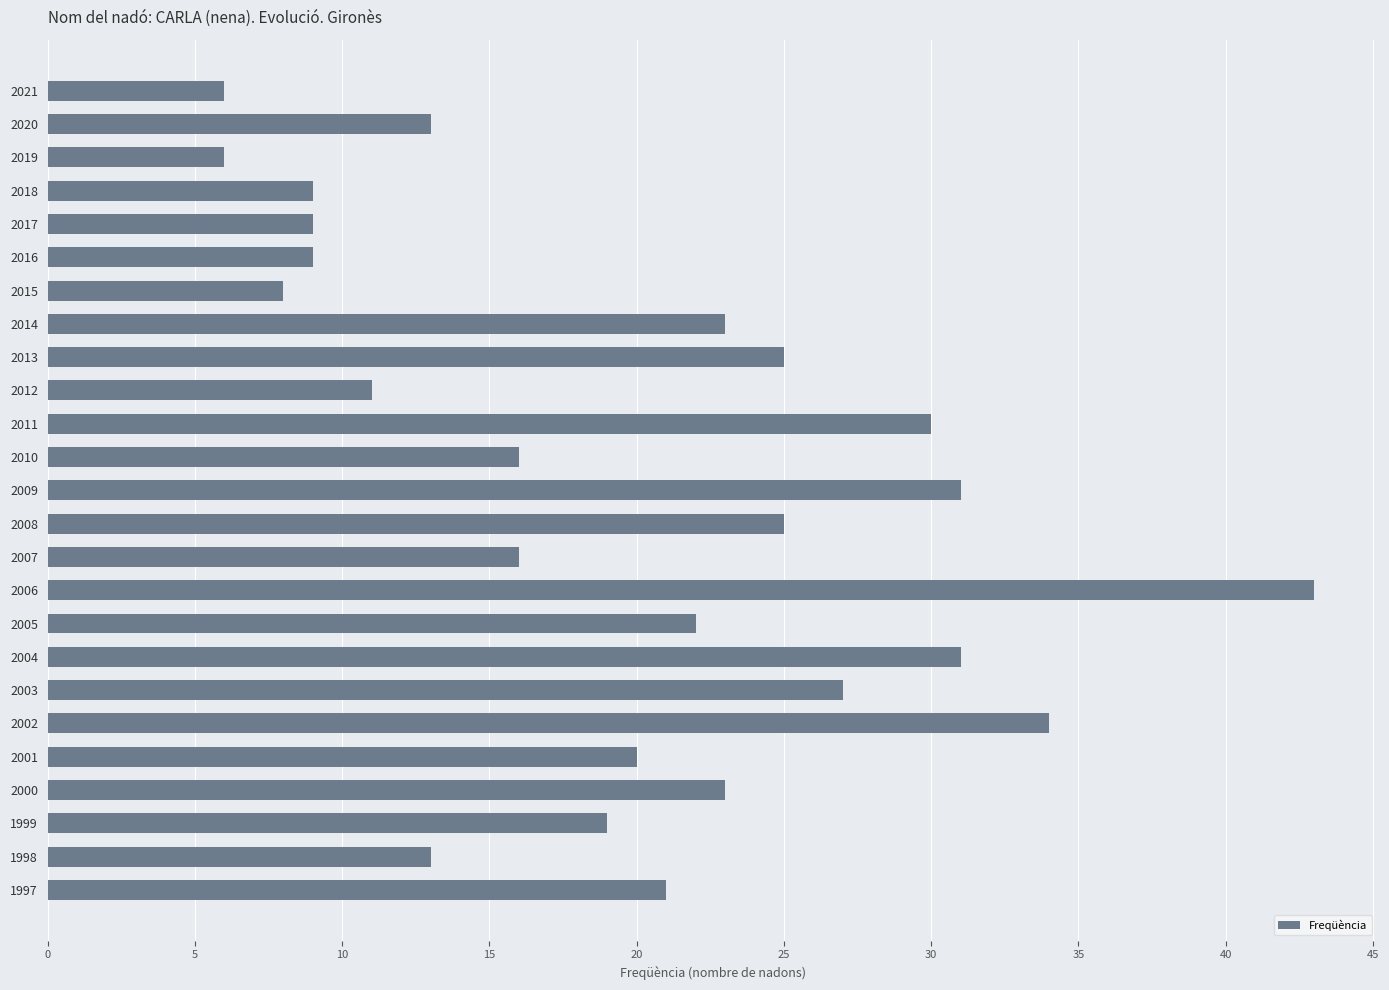

Are the bars horizontal?

Yes